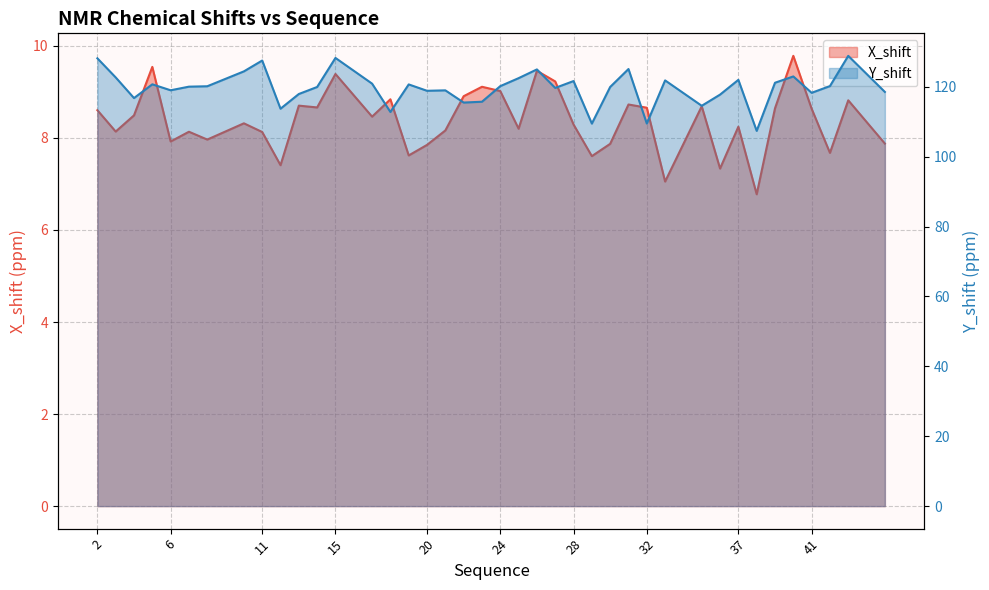

What is the average value of the X_shift series?

8.4